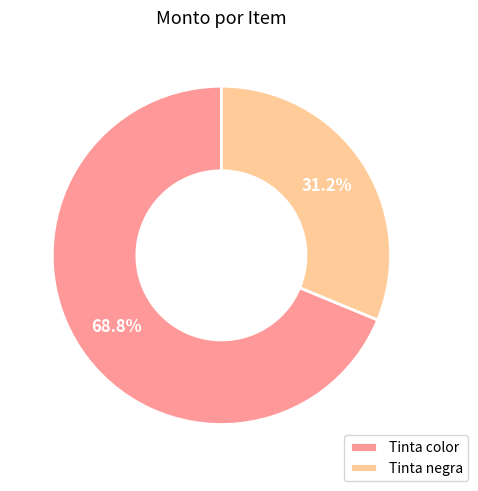

What is the ratio of the value at Tinta color to the value at Tinta negra?

2.2